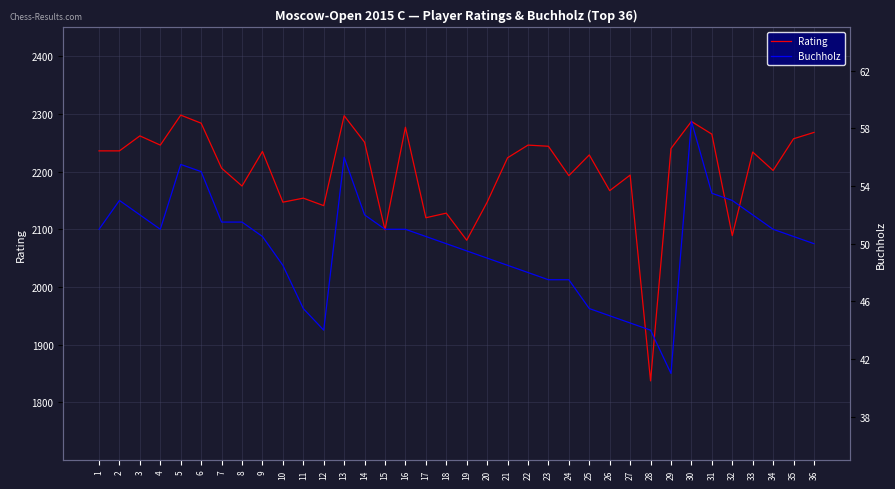

Which series has the largest total across all categories?

Rating